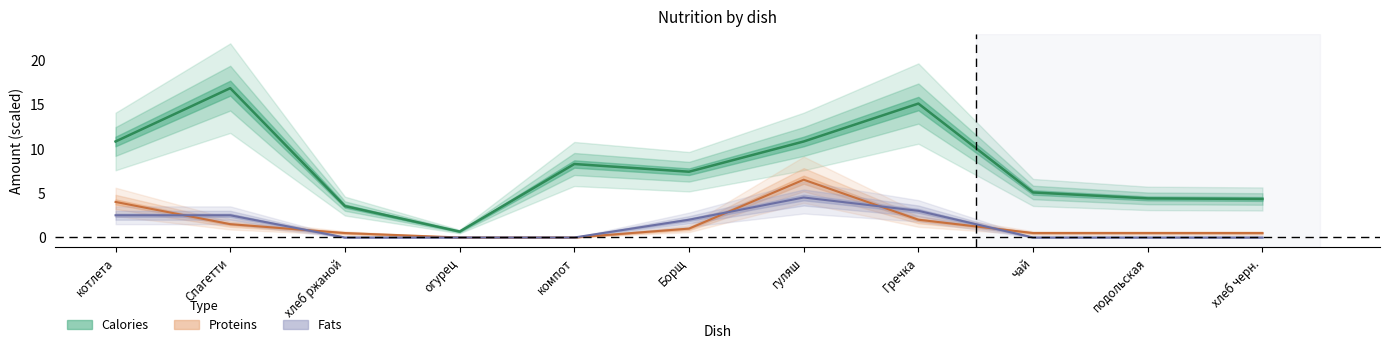

What is the label of the 7th point from the left?

гуляш